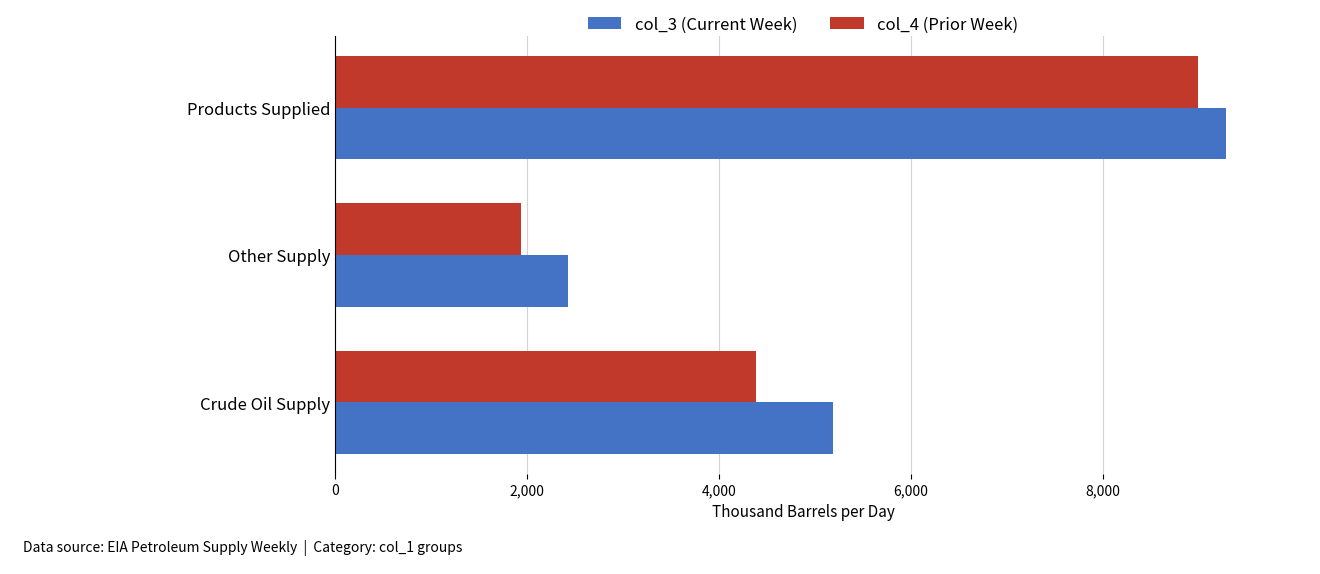

What is the spread (max minus min) of values at Products Supplied?

296